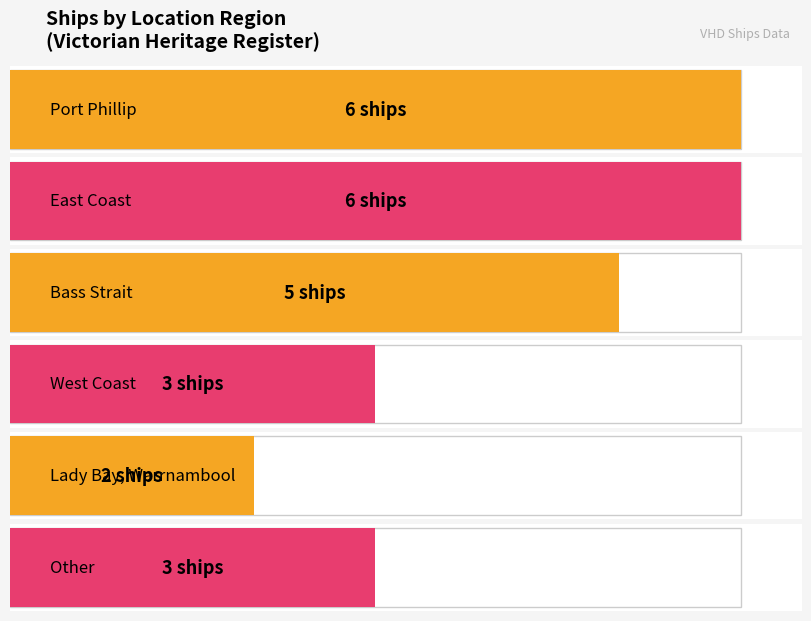

Approximately how many times larger is the value at Bass Strait compared to West Coast?

1.7